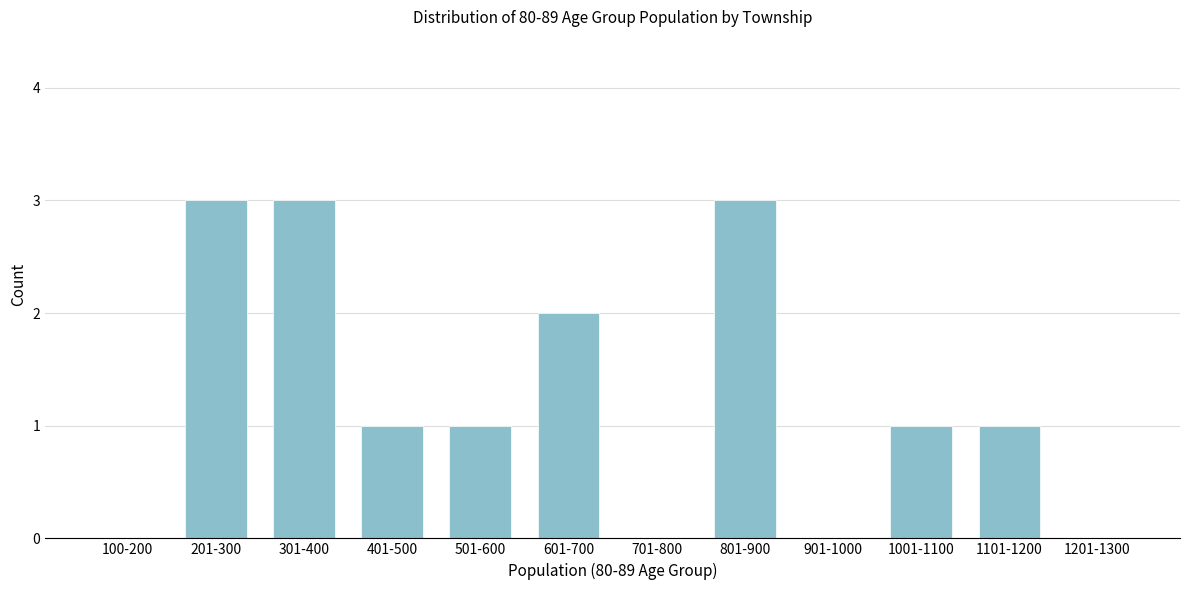

Reading left to right, extract all data points from this chart.

100-200=0	201-300=3	301-400=3	401-500=1	501-600=1	601-700=2	701-800=0	801-900=3	901-1000=0	1001-1100=1	1101-1200=1	1201-1300=0